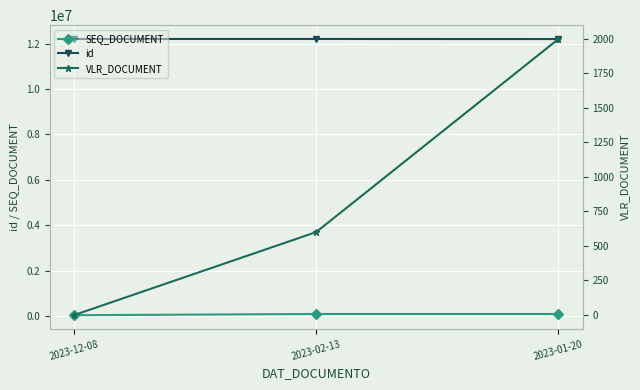

List the series in order of their peak value, lowest first.

VLR_DOCUMENT, SEQ_DOCUMENT, id